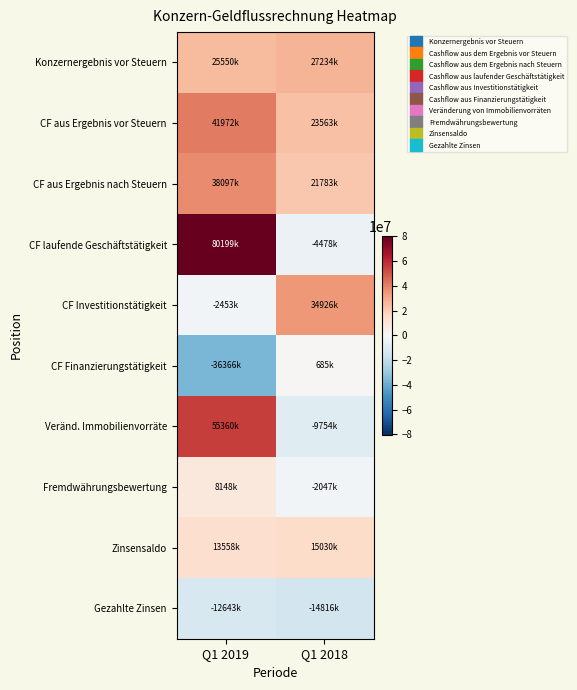

How many series are shown in this chart?

10